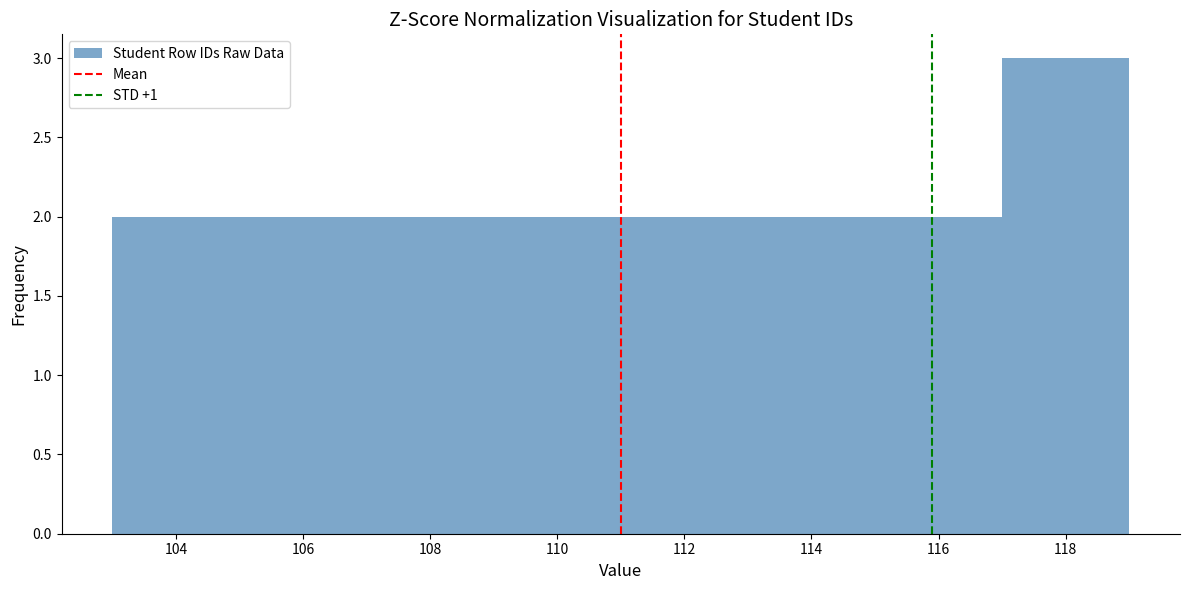

What is the height of the bar covering 109 to 111 on the x-axis? The values are not printed on the chart, so give them approximately, as read against the axis.

2